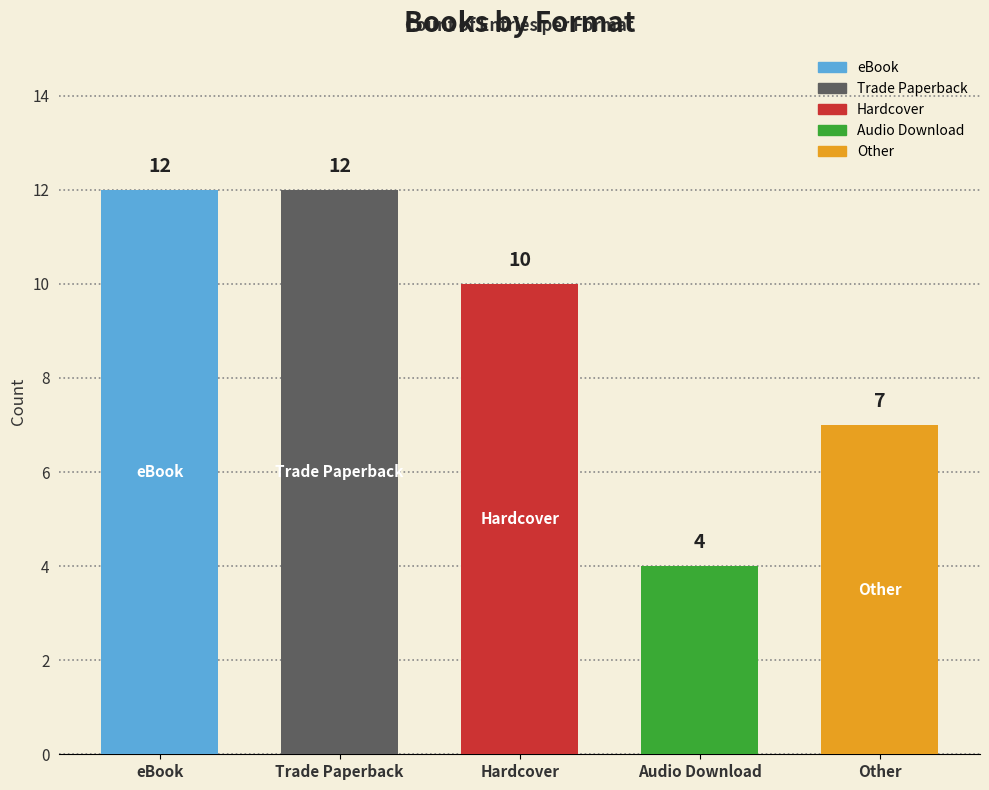

What position from the right is Trade Paperback?

4